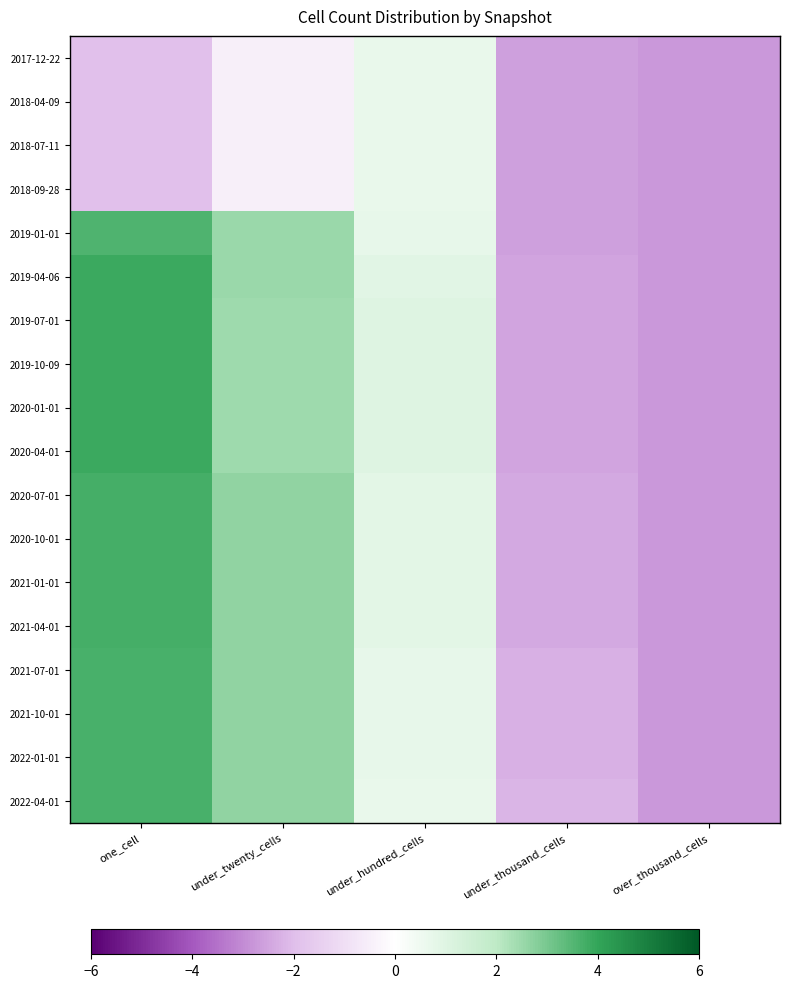

Rank the series at under_hundred_cells from lowest to highest value.

2017-12-22, 2018-04-09, 2018-07-11, 2018-09-28, 2022-04-01, 2019-01-01, 2021-07-01, 2021-10-01, 2022-01-01, 2020-07-01, 2020-10-01, 2021-01-01, 2021-04-01, 2019-04-06, 2019-07-01, 2019-10-09, 2020-01-01, 2020-04-01